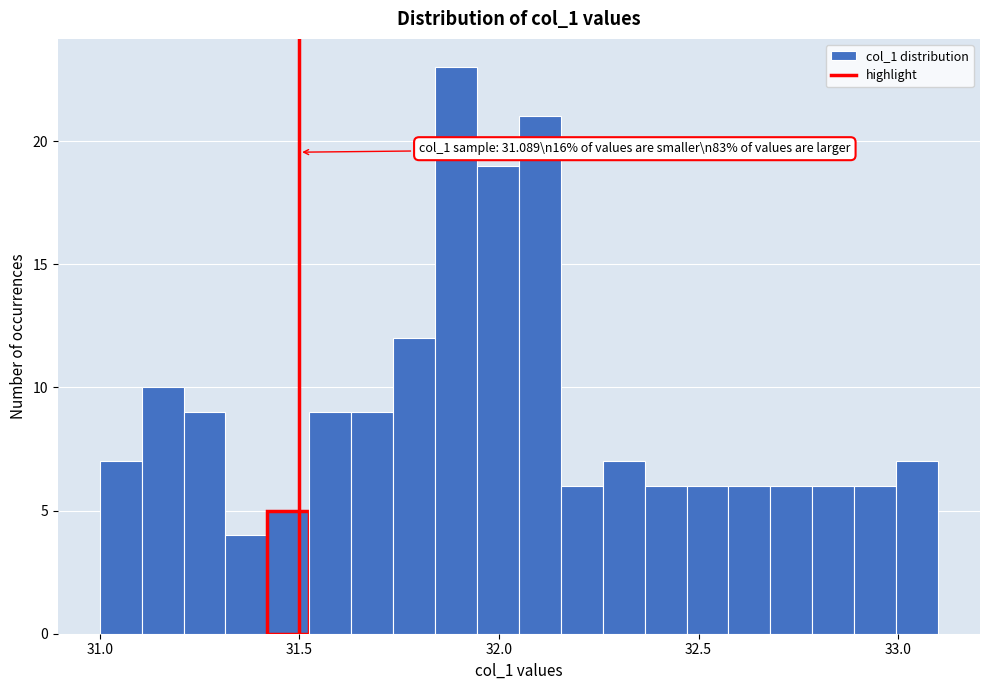

Around what value on the x-axis is the tallest bar? Give the approximate position of its centre, as read against the axis.

31.90